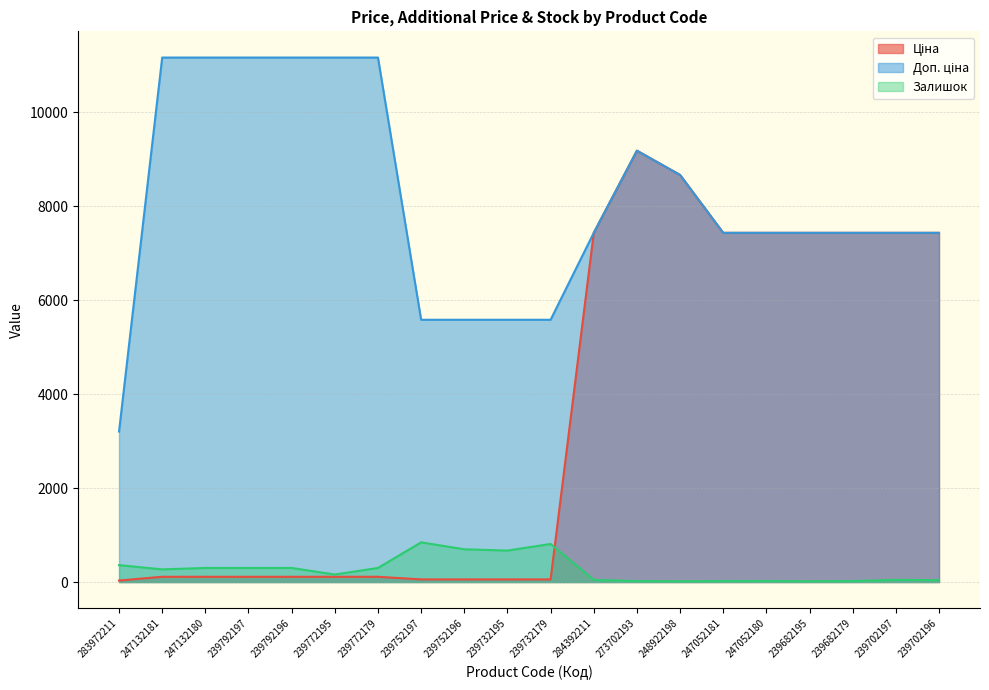

How many intersections are there between Залишок and Ціна?

1